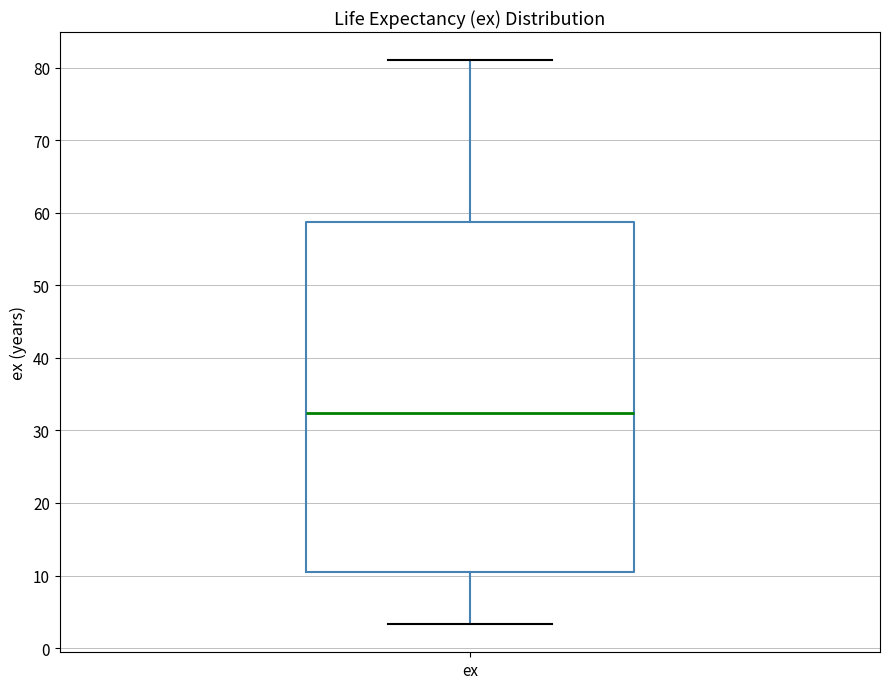

Where does the median line of the box for ex sit on the y-axis? The values are not printed on the chart, so give them approximately, as read against the axis.

32